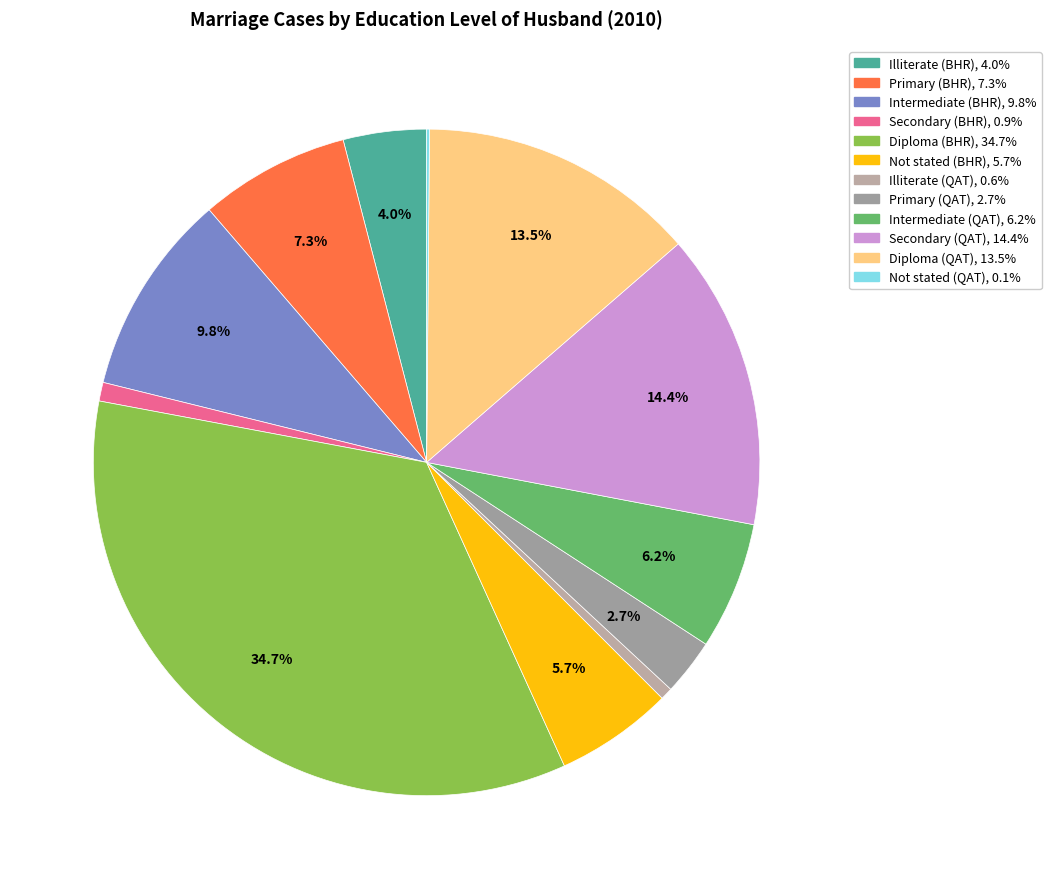

Which category has the smallest portion of the pie?

Not stated (QAT)